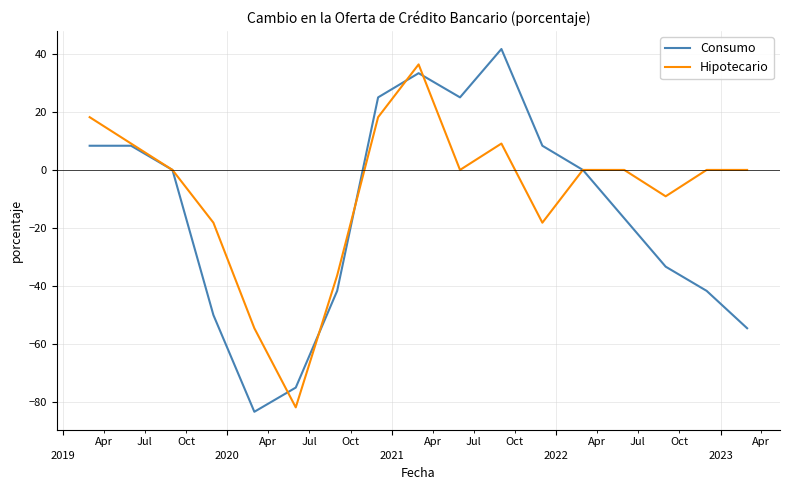

How many lines are shown in the chart?

2